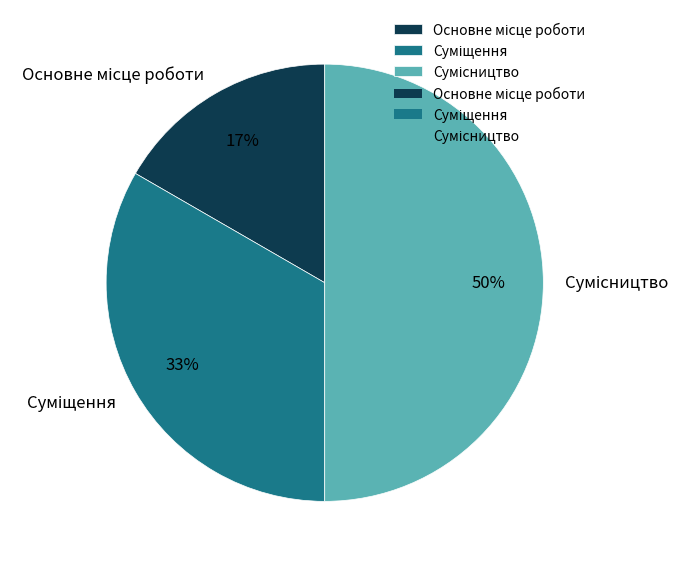

To the nearest percent, what is the difference between the largest and smallest slice percentages?

33%